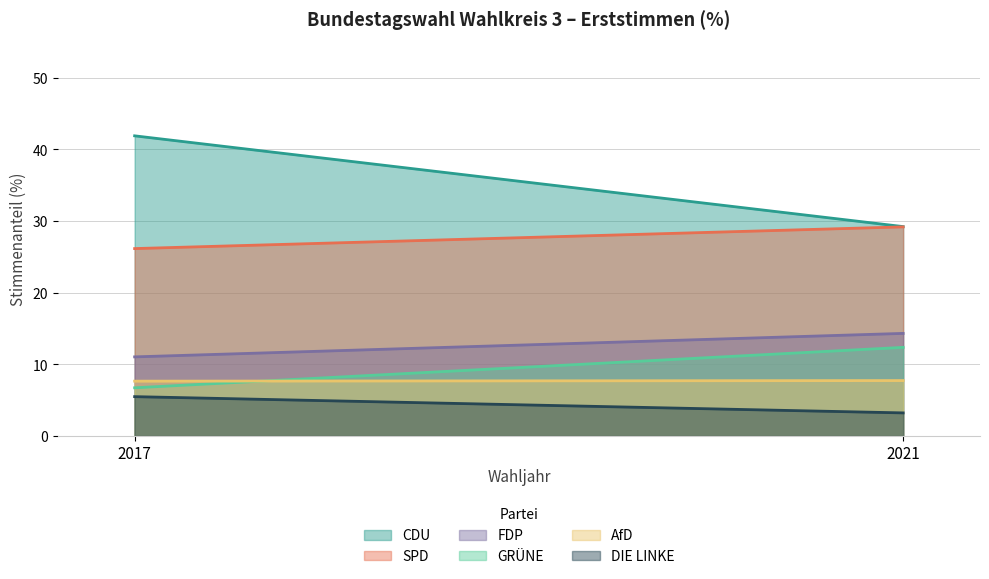

Is the value of FDP at 2021 greater than the value of AfD at 2017?

Yes